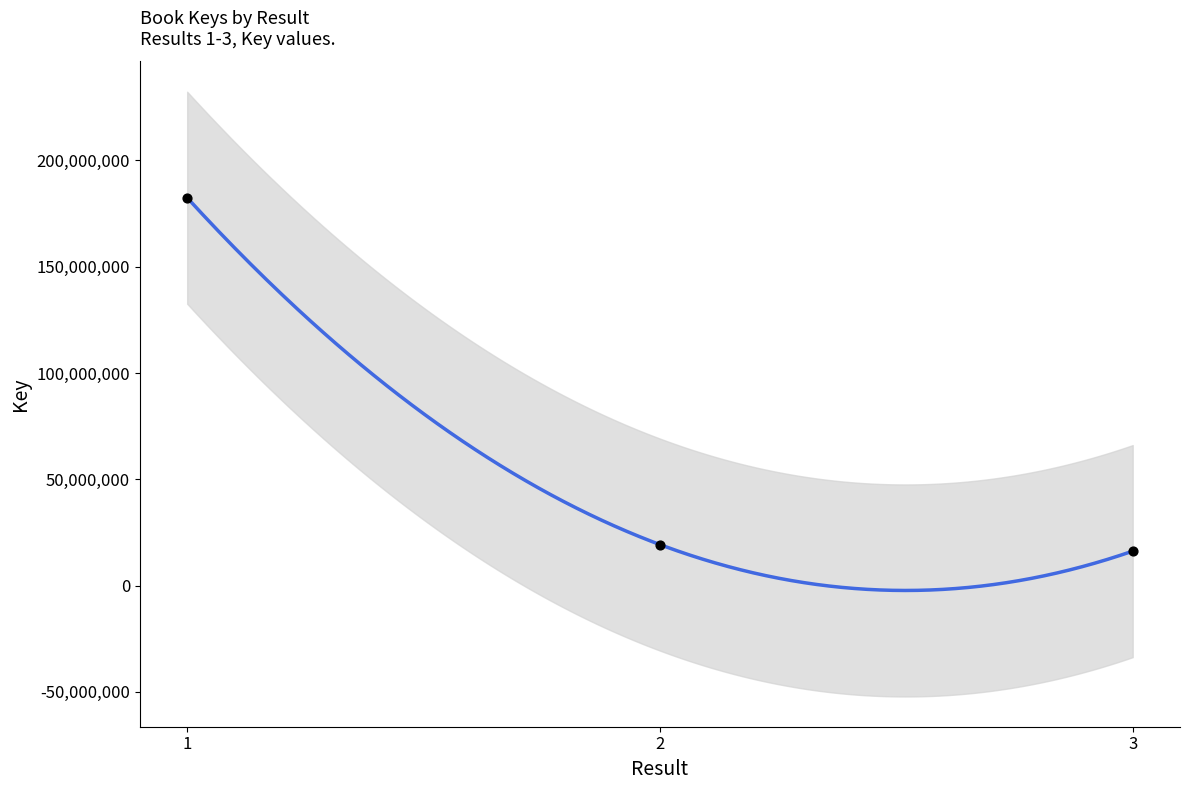

What is the range of Y values (max minus min)?

166290544